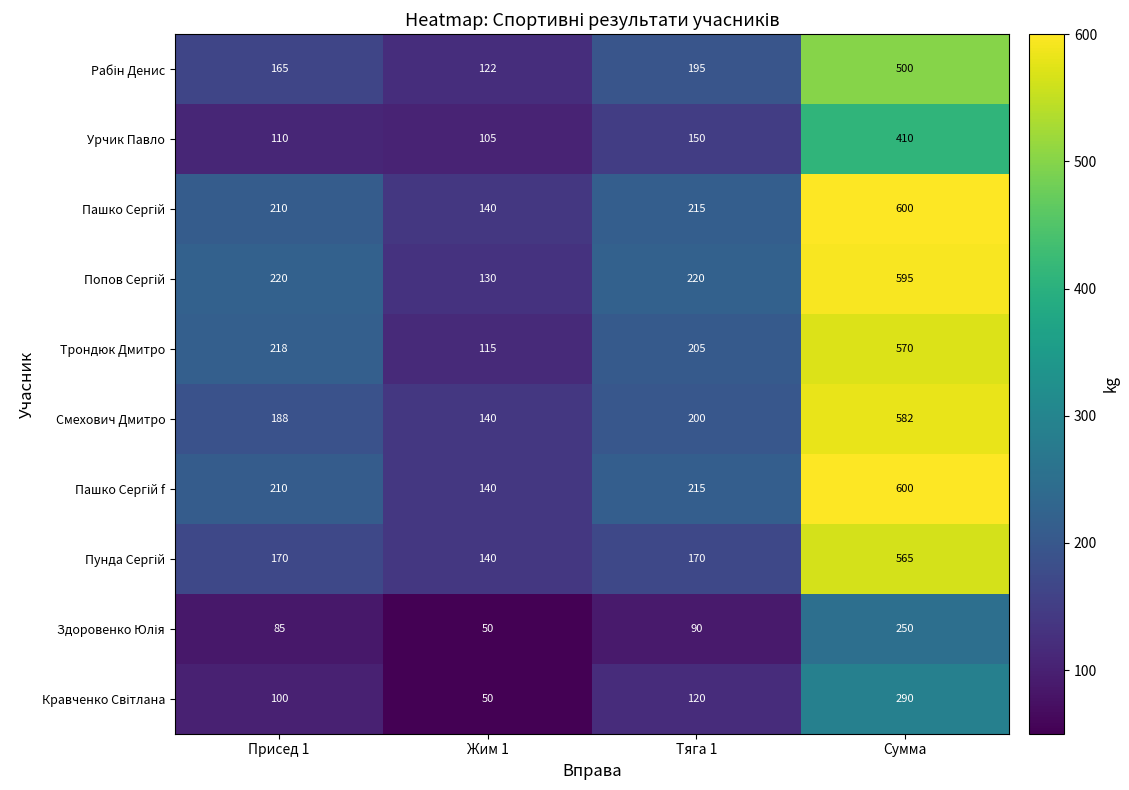

What is the maximum value shown in the chart?

600